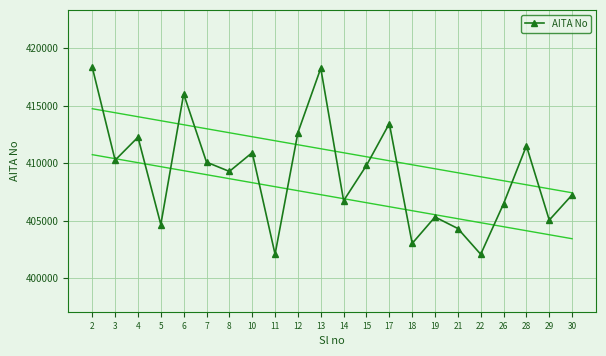

Where is the first local minimum?

3